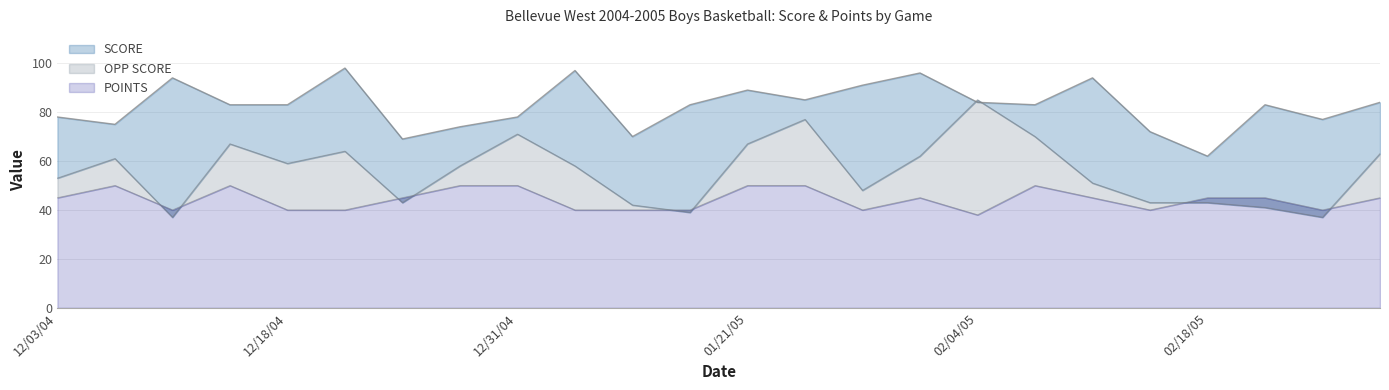

What is the sum of all OPP SCORE values?

1339